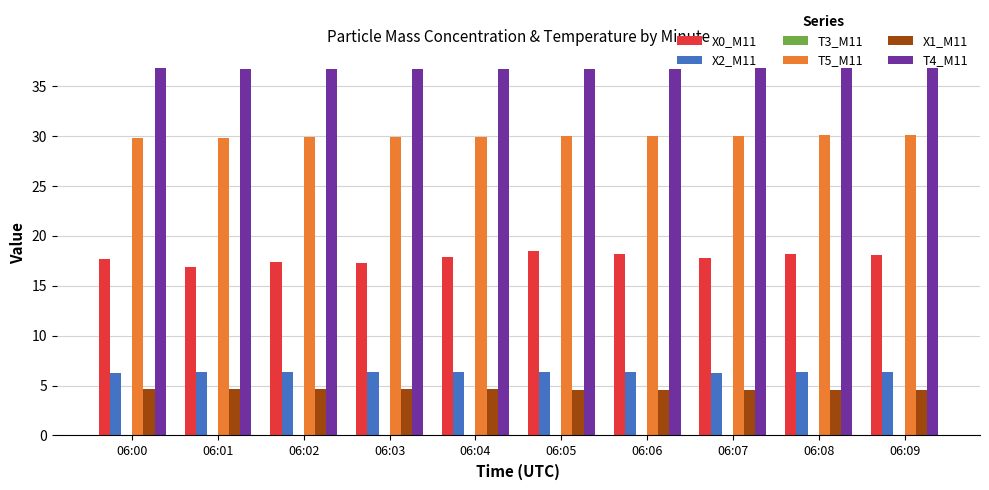

Which series has the widest spread of values?

X0_M11